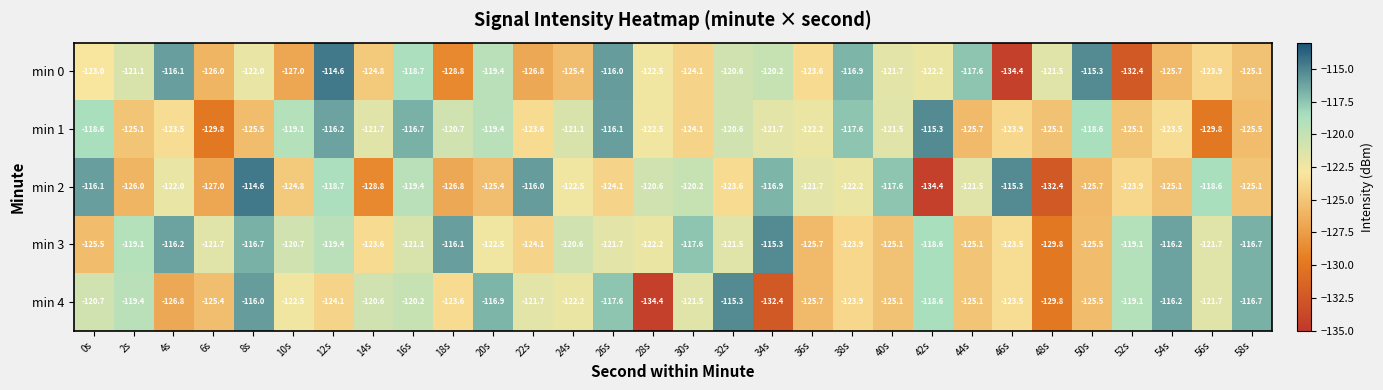

What is the lowest value of the min 0 series?

-134.4